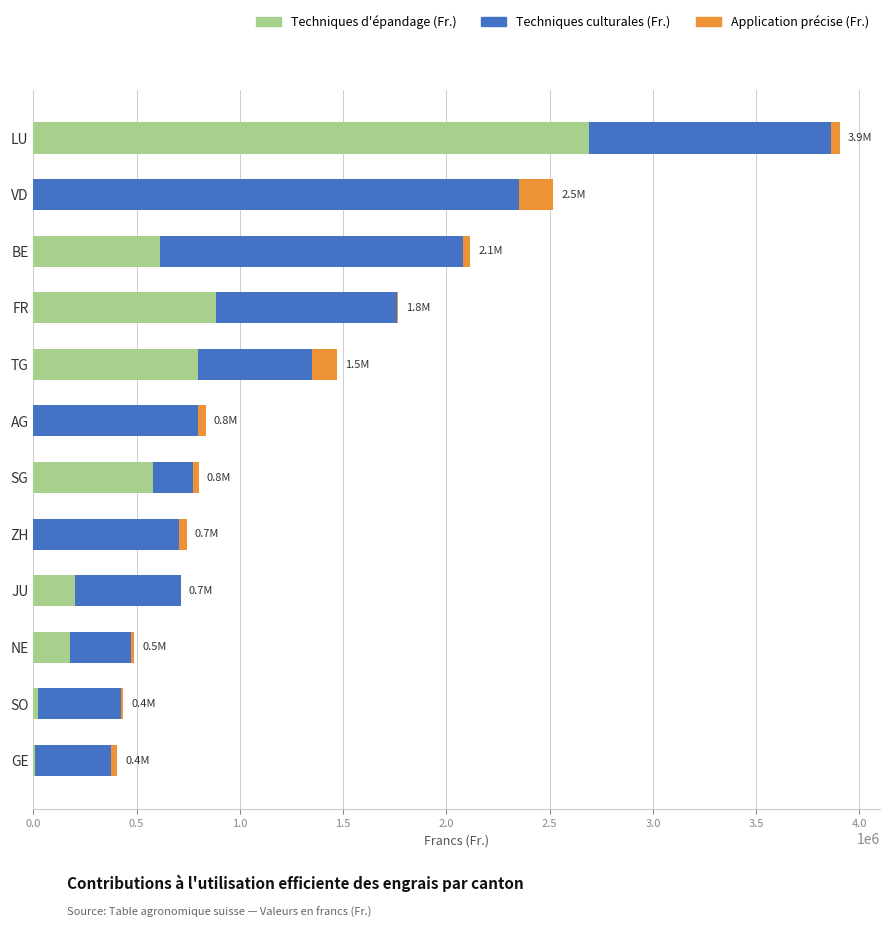

True or false: Techniques d'épandage (Fr.) has a value of 580382 at SG.

True